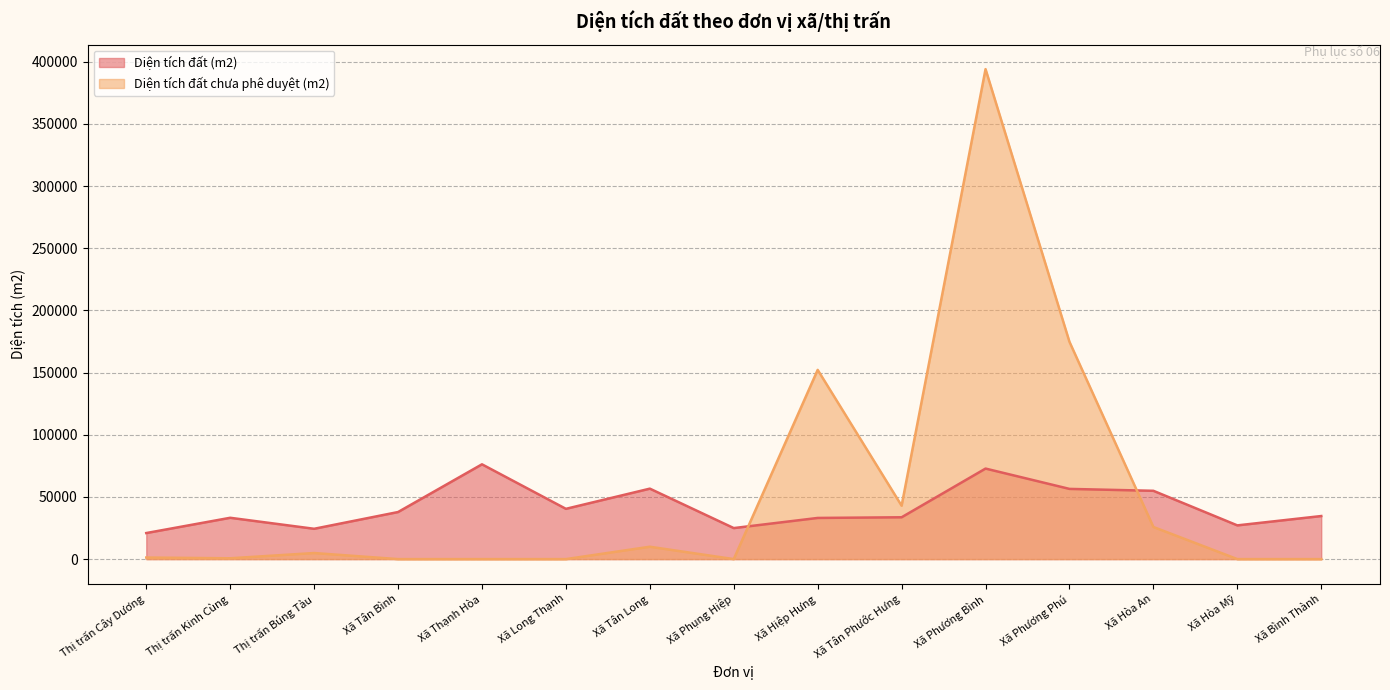

Where does the Diện tích đất (m2) series first go above 34645?

Xã Tân Bình